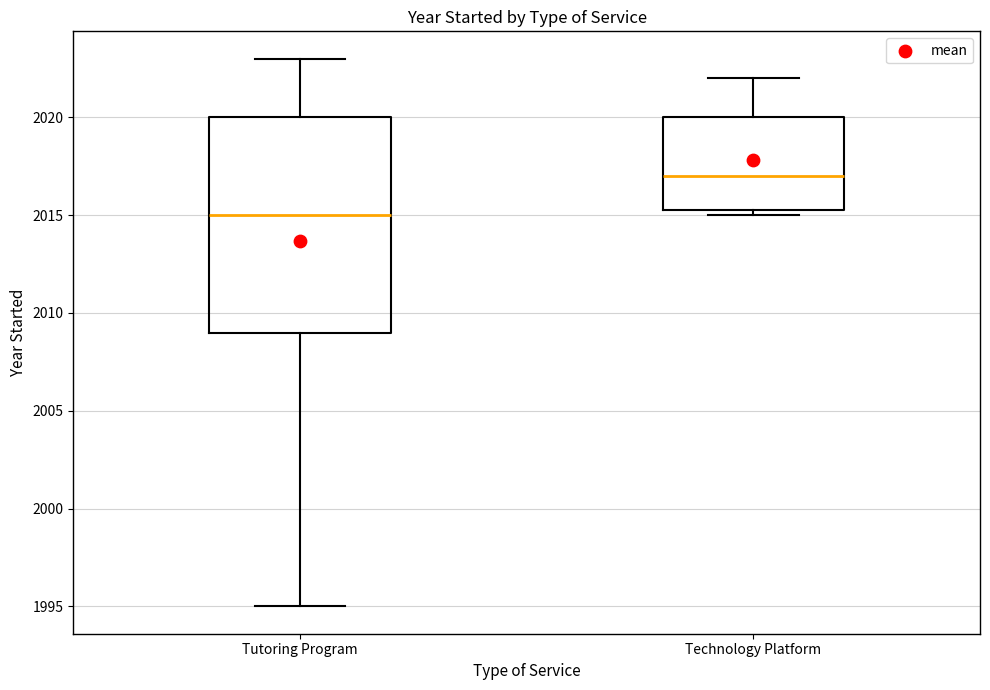

Which box is the tallest, from its lower edge to its upper edge?

Tutoring Program